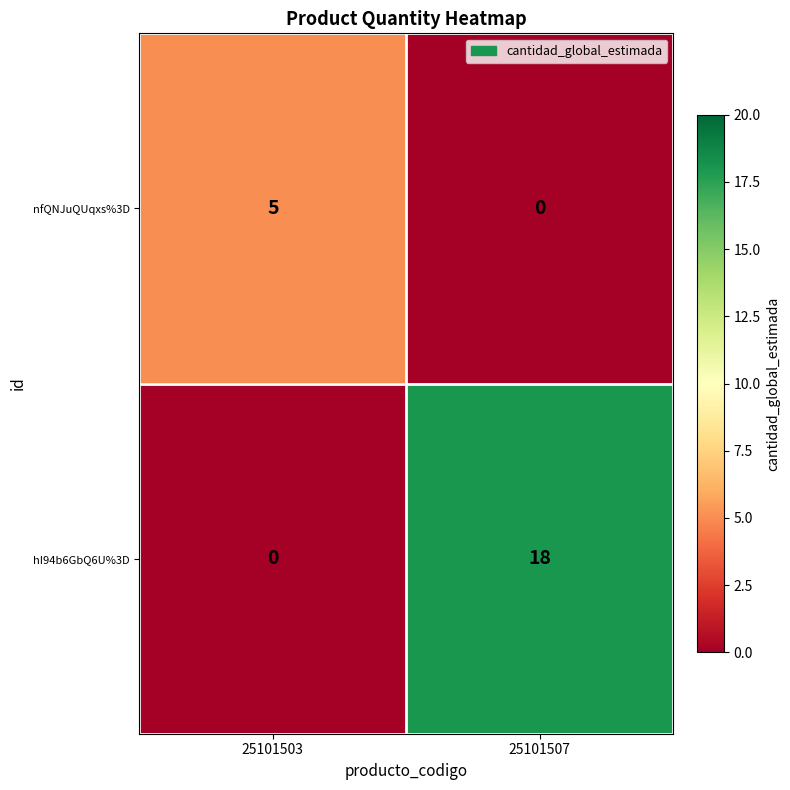

List the series in order of their overall mean, lowest first.

nfQNJuQUqxs%3D, hI94b6GbQ6U%3D